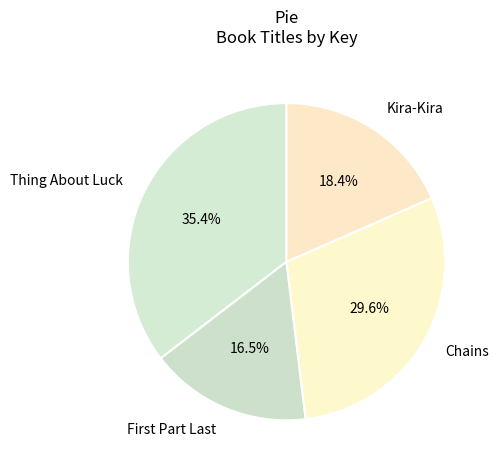

How many slices are in this pie chart?

4